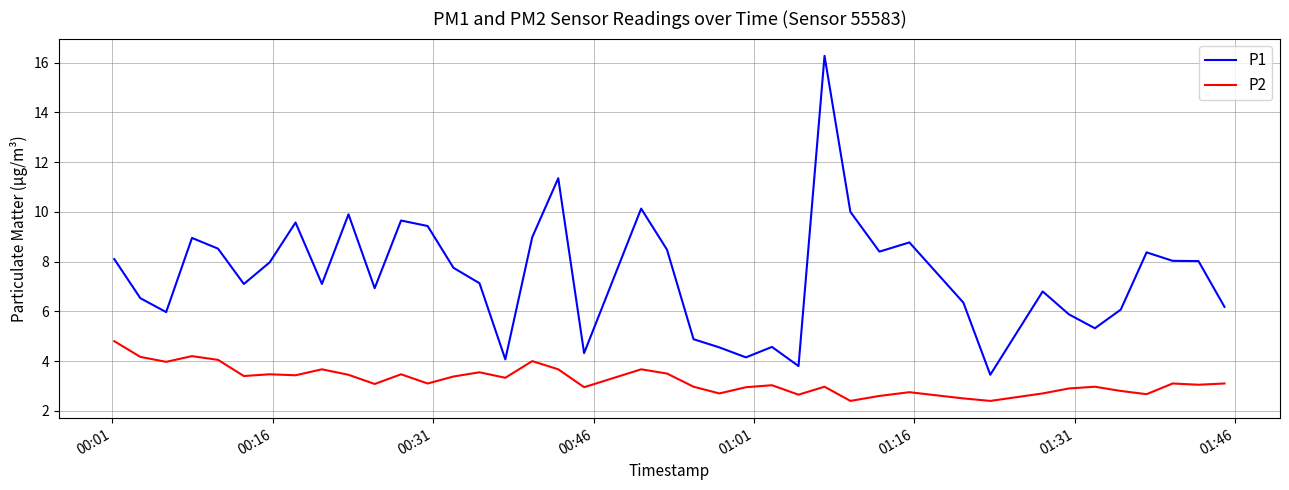

Which series has the largest total across all categories?

P1